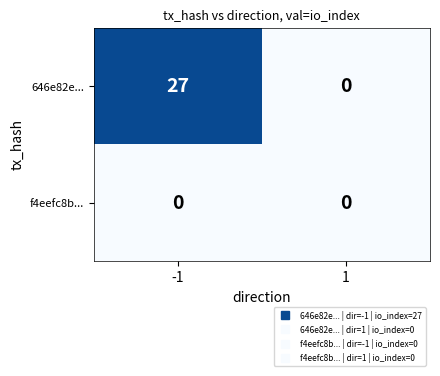

Reading left to right, list all the values displayed in this chart.

646e82e...: -1=27	1=0
f4eefc8b...: -1=0	1=0